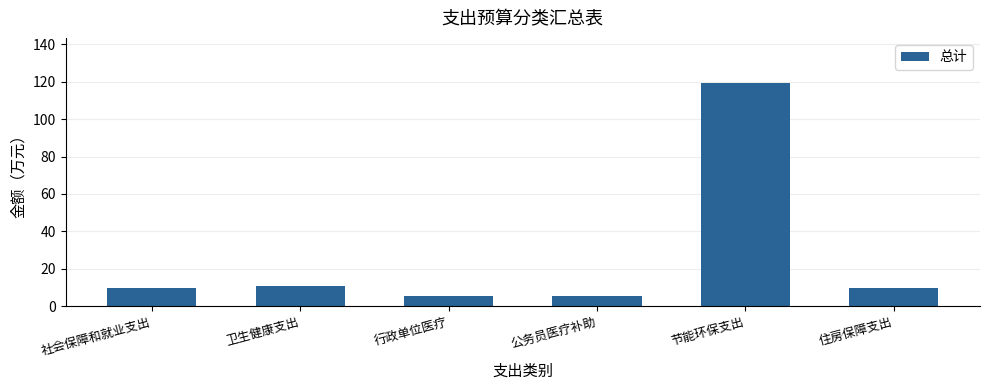

The value at 节能环保支出 is 187.9. True or false?

False